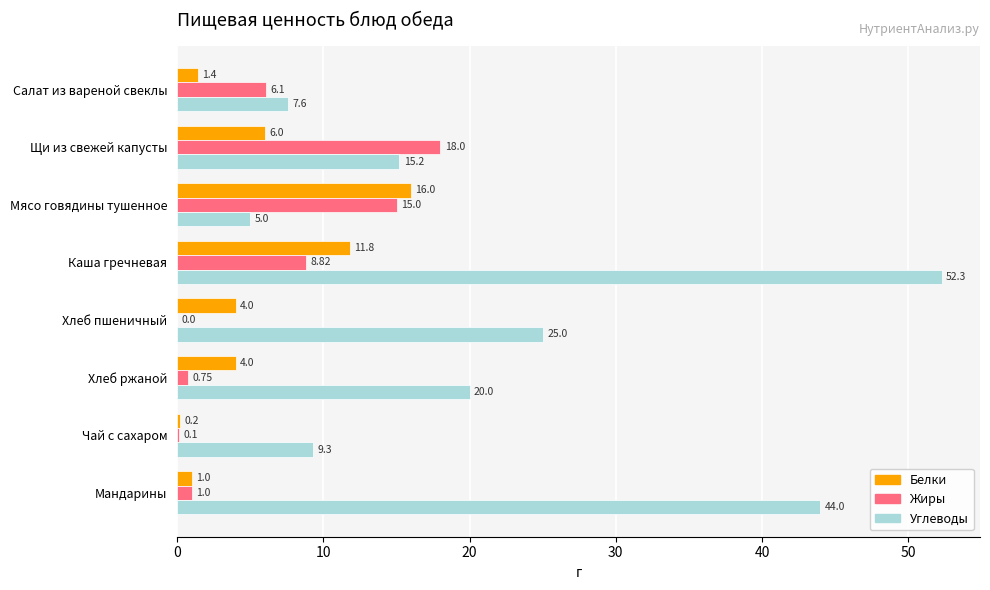

What is the sum of all Жиры values?

49.8